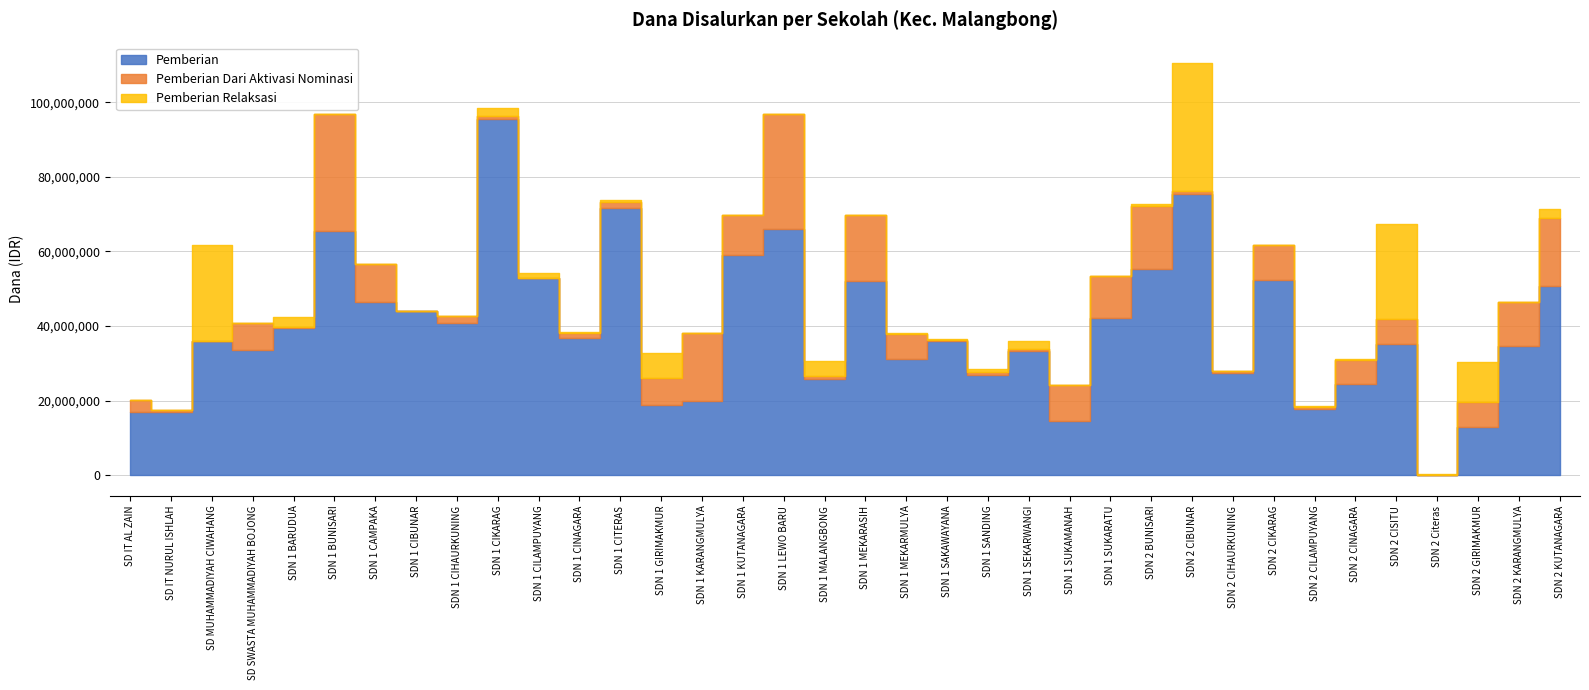

Between which two adjacent categories do Pemberian Dari Aktivasi Nominasi and Pemberian Relaksasi first intersect?

SD IT NURUL ISHLAH and SD MUHAMMADIYAH CIWAHANG